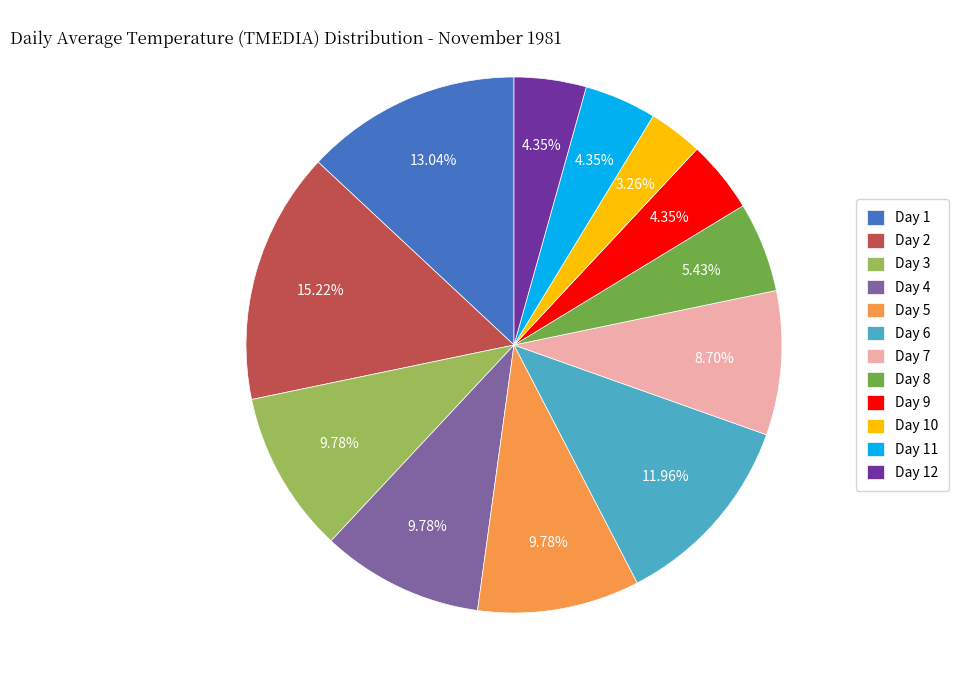

Combined, do Day 9 and Day 4 account for over 50%?

No